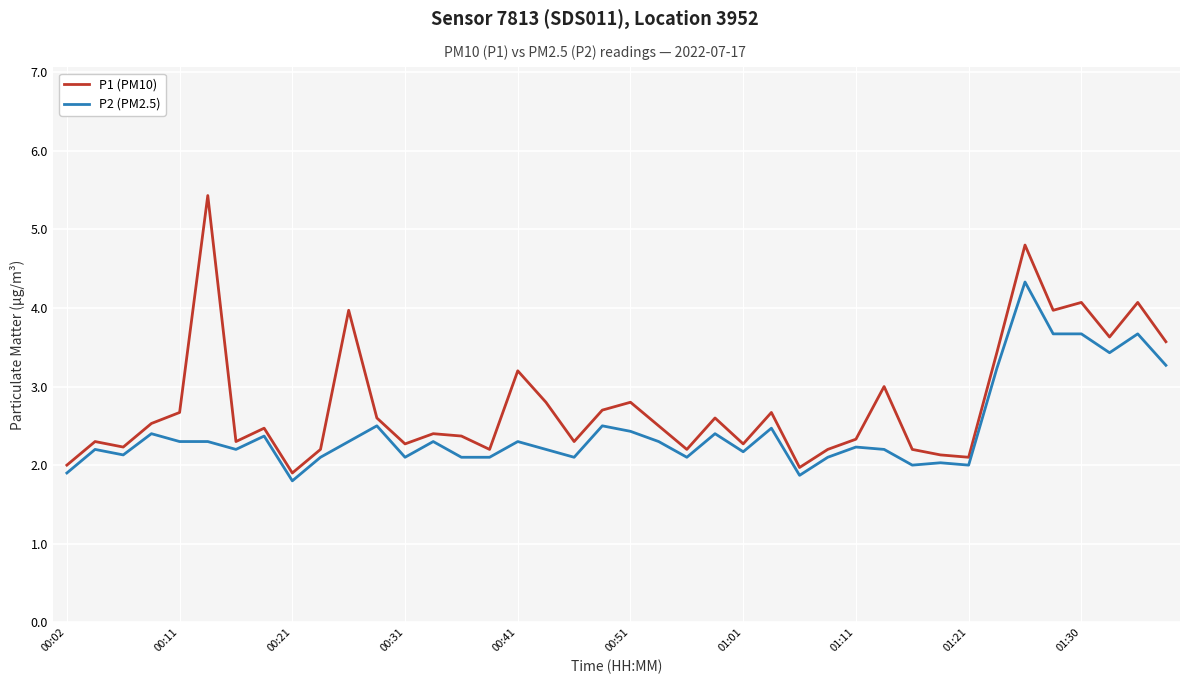

What are all the series names shown in the legend?

P1 (PM10), P2 (PM2.5)